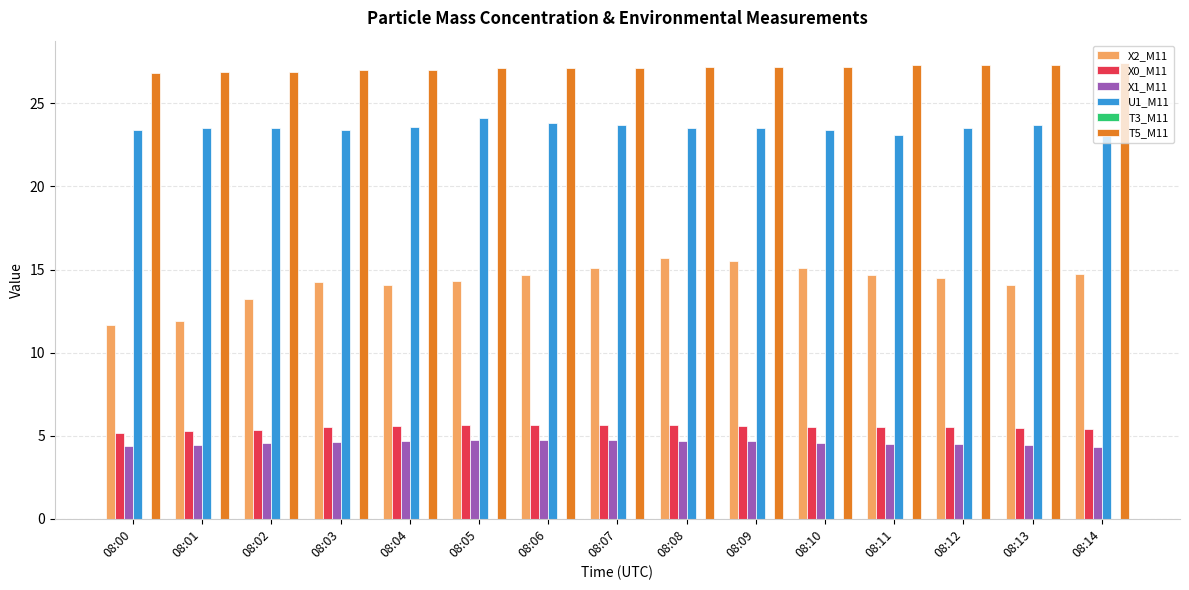

How many bars are there in each group?

5